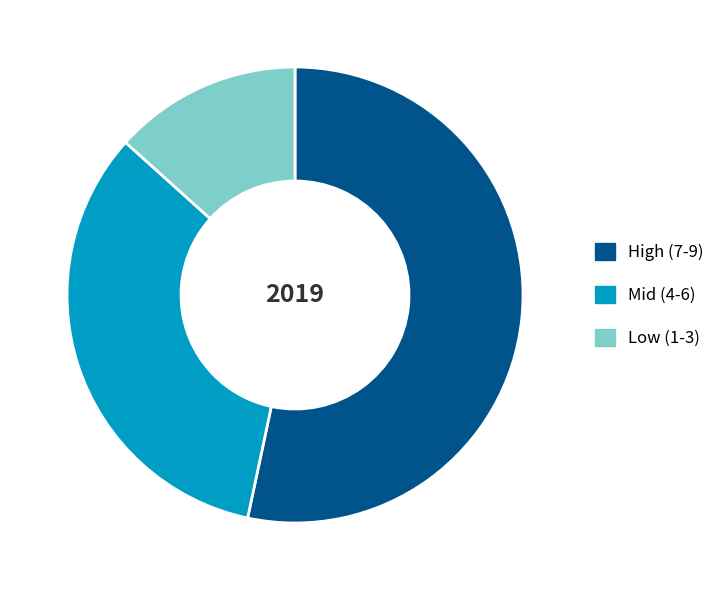

What is the ratio of the value at Mid (4-6) to the value at High (7-9)?

0.6